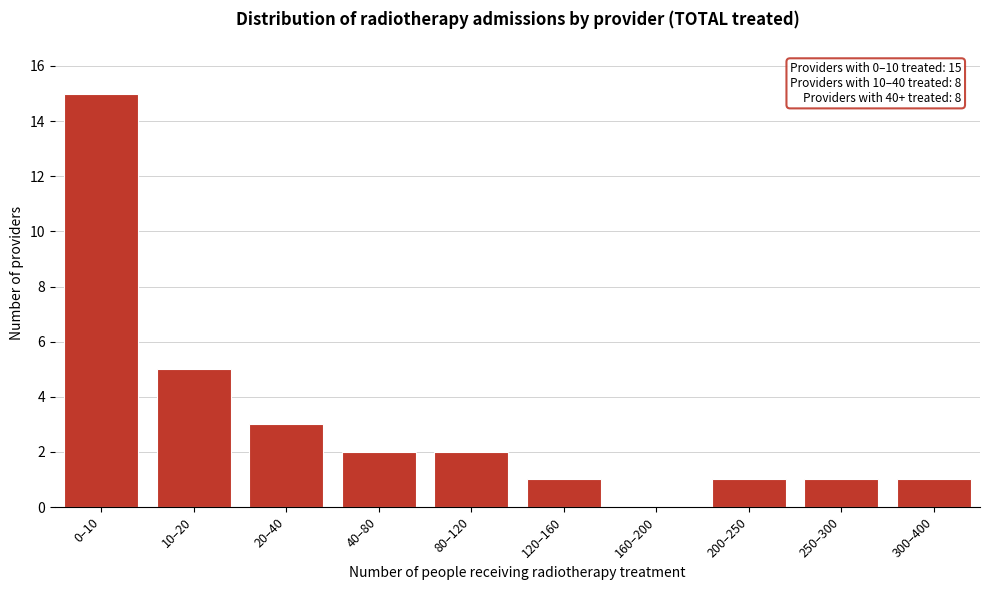

Reading left to right, transcribe all the data shown in this chart.

0–10=15	10–20=5	20–40=3	40–80=2	80–120=2	120–160=1	160–200=0	200–250=1	250–300=1	300–400=1